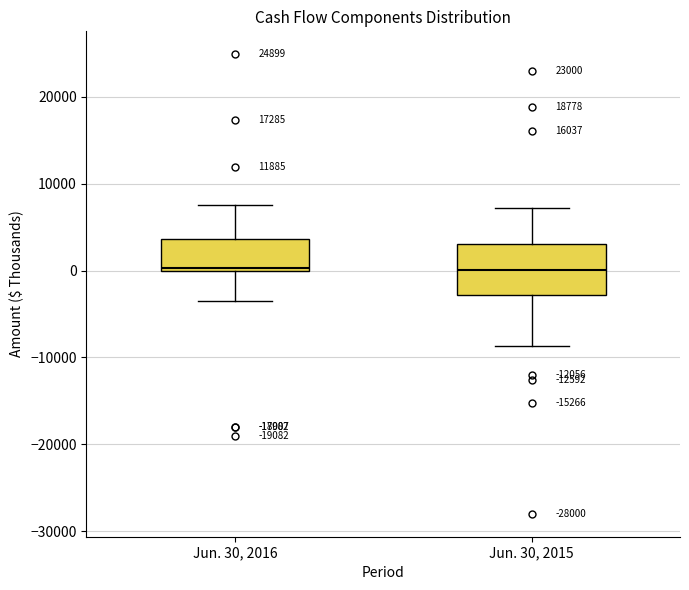

Which box is the tallest, from its lower edge to its upper edge?

Jun. 30, 2015